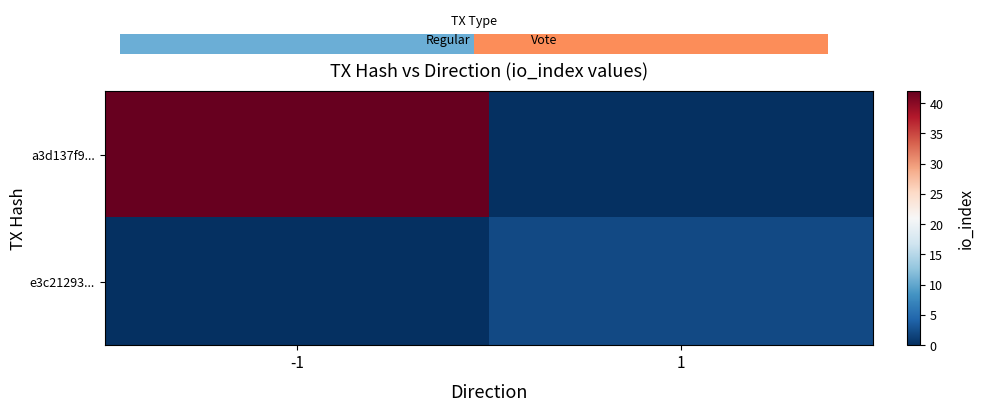

The value of a3d137f9... at -1 is 42. True or false?

True